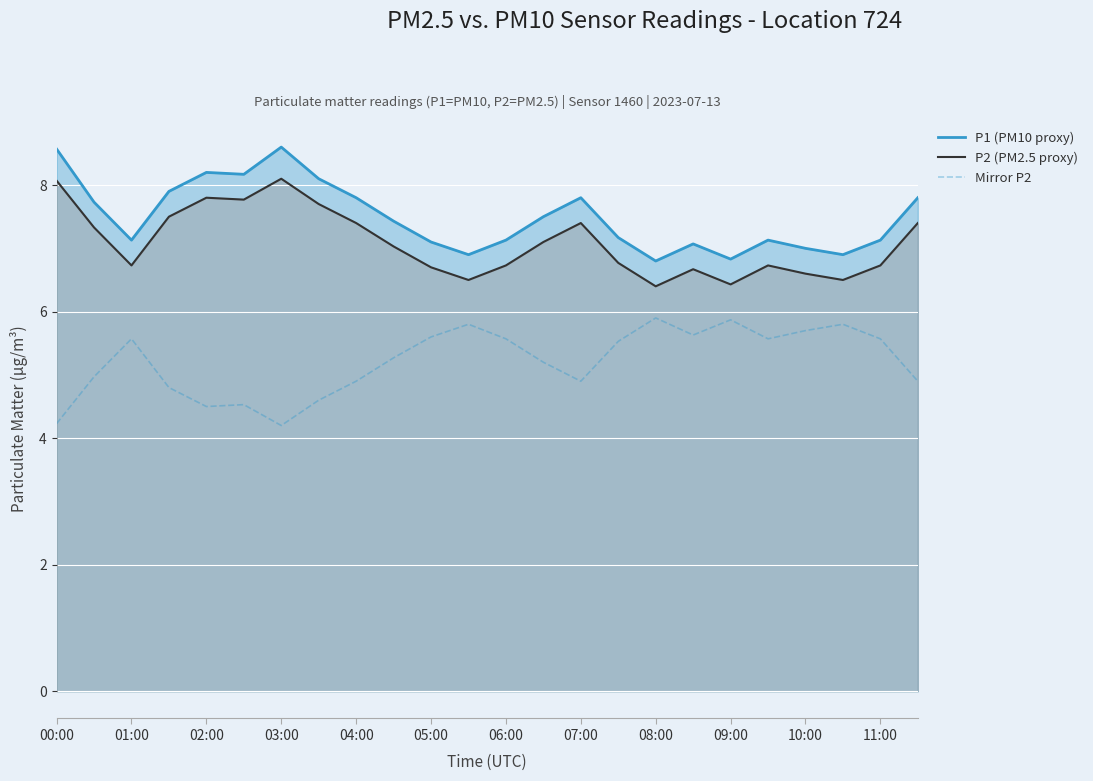

Is it true that Mirror P2 equals 1.2 at 04:00?

False